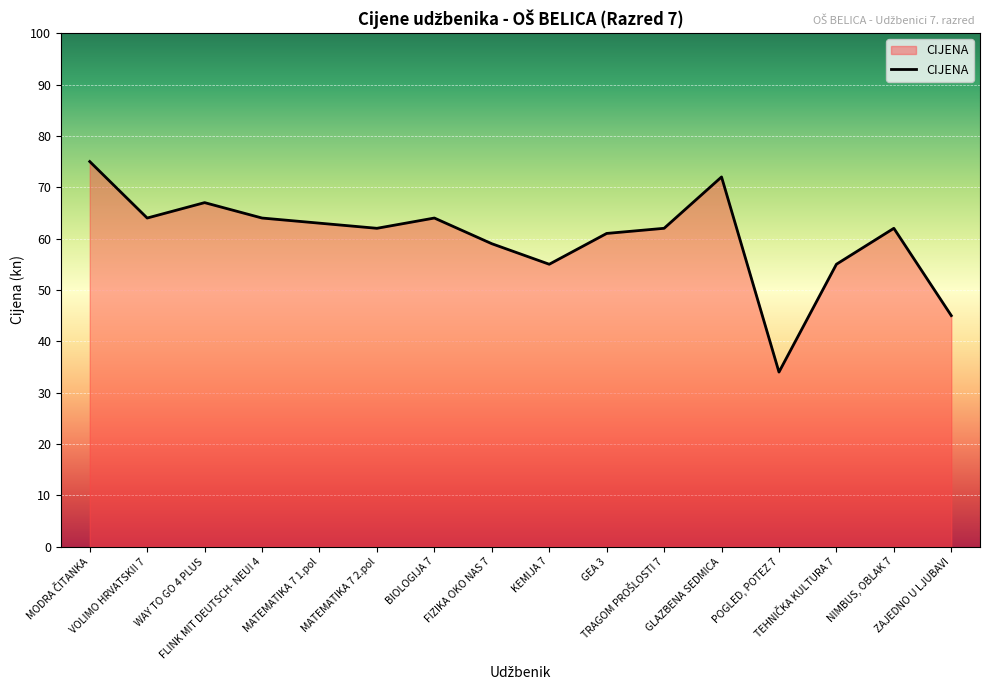

How many lines are shown in the chart?

1